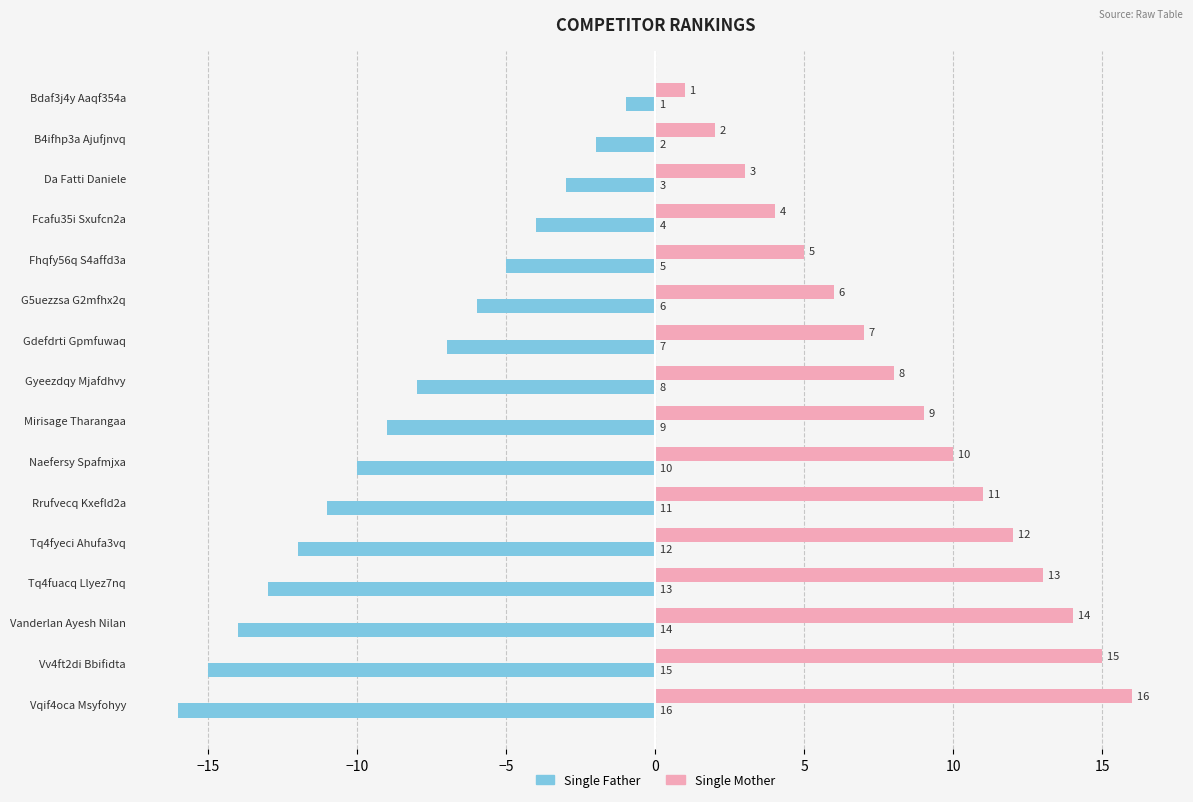

What is the difference between the maximum and second lowest values in the Single Father series?

14